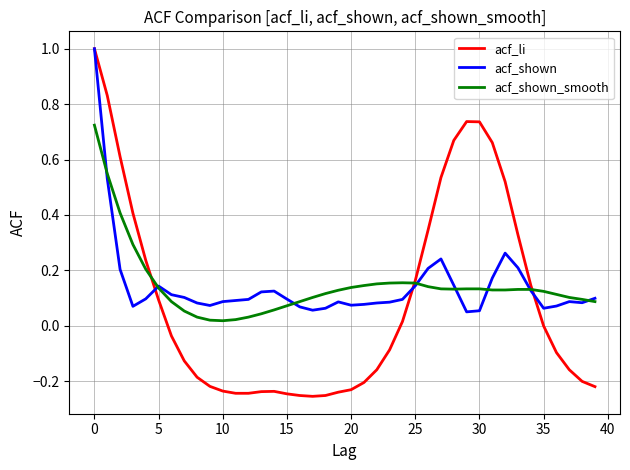

What is the maximum value shown in the chart?

1.0